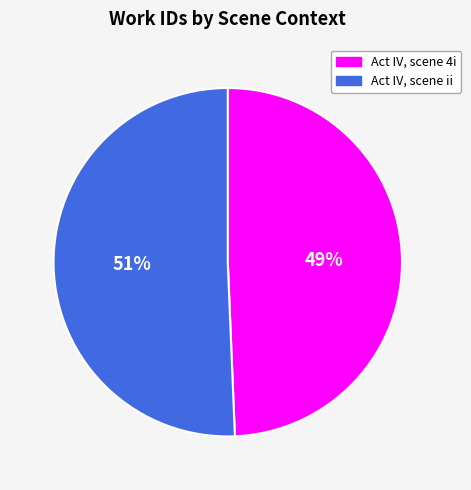

How many segments does this pie chart have?

2